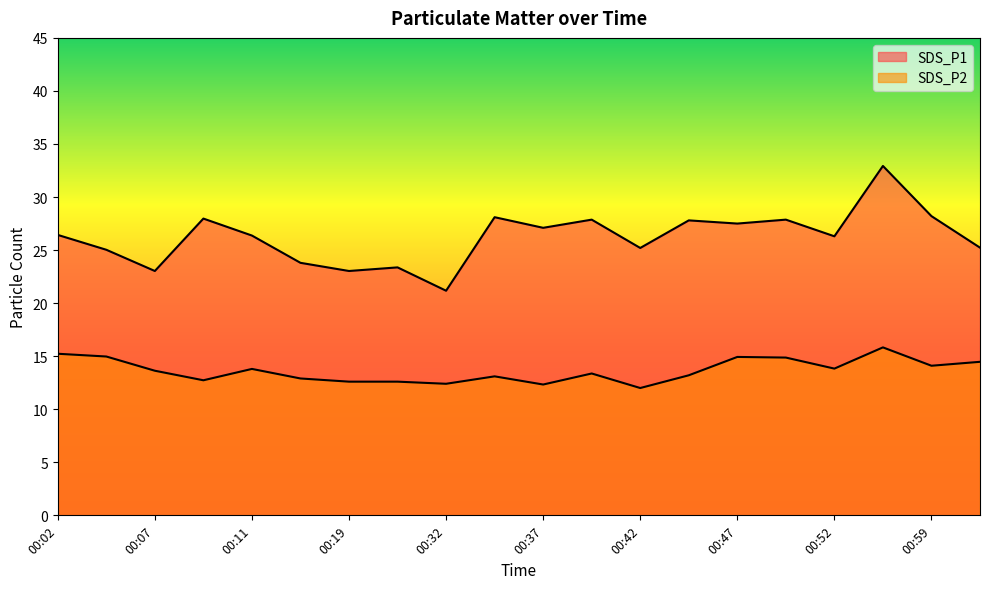

At which label is SDS_P1 closest to 27?

00:37